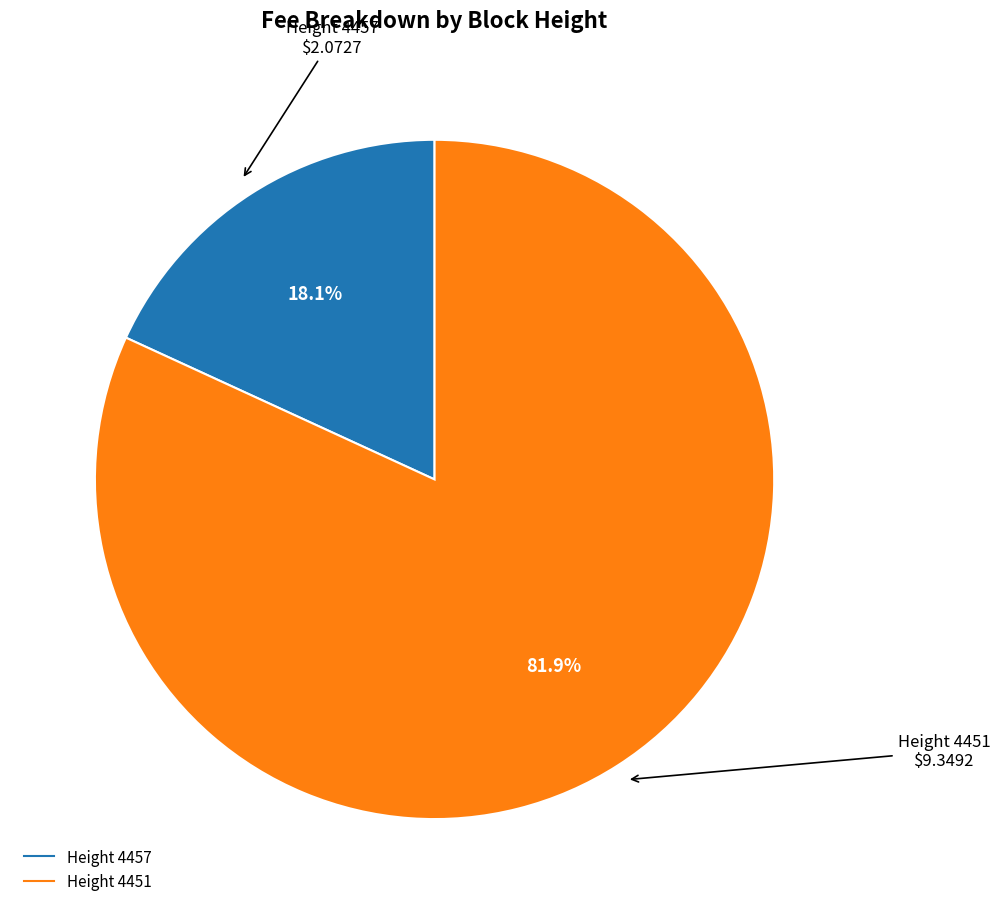

How many segments does this pie chart have?

2